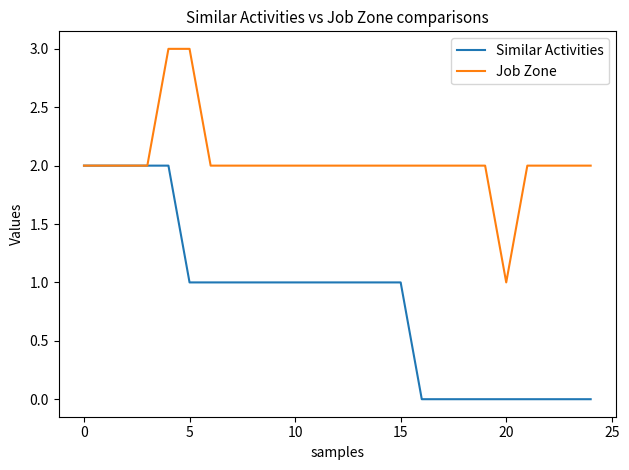

Which series has the largest total across all categories?

Job Zone